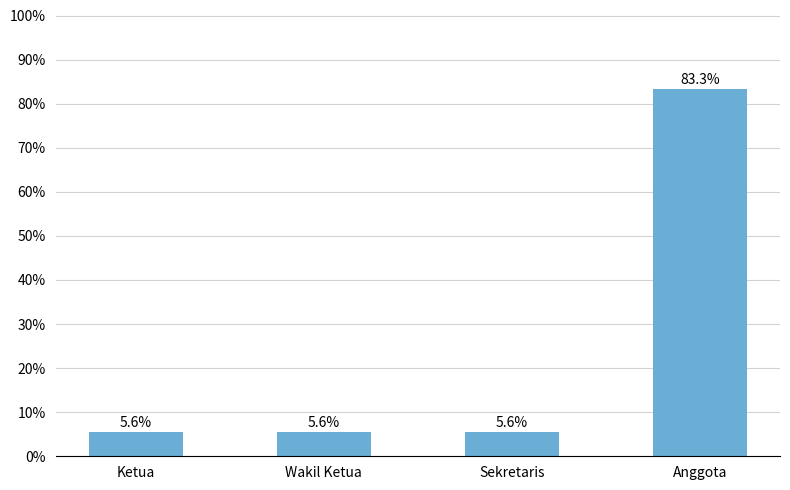

Which category has the highest value across all series?

Anggota